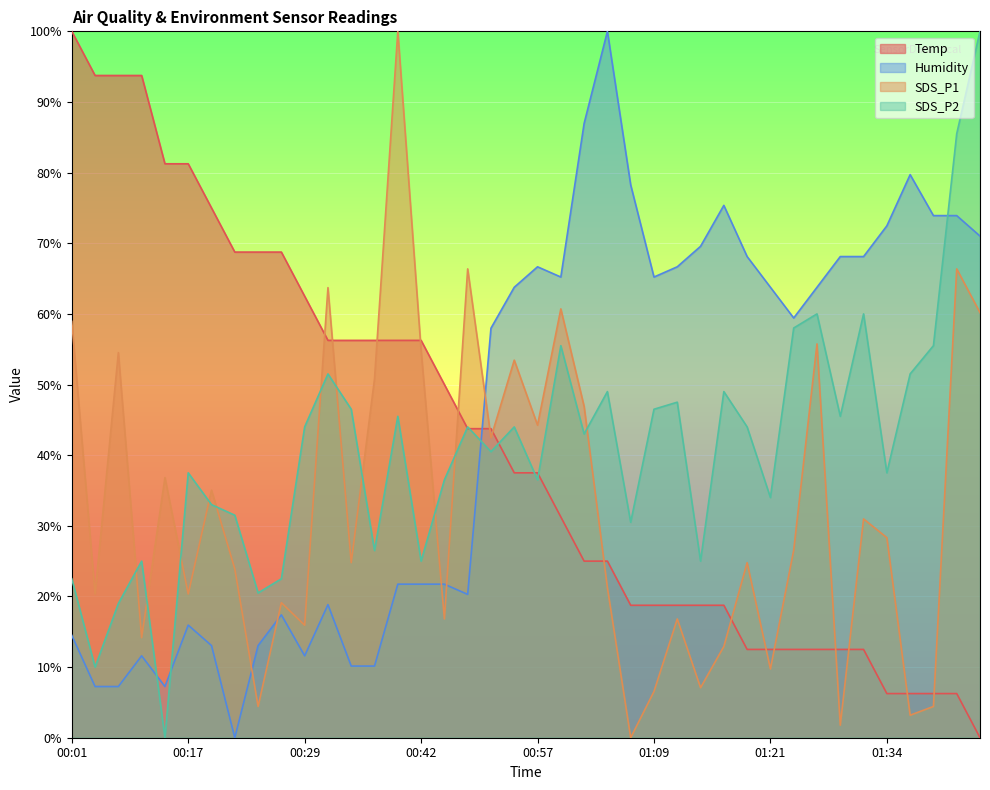

How many values in the Temp series are below 37?

19